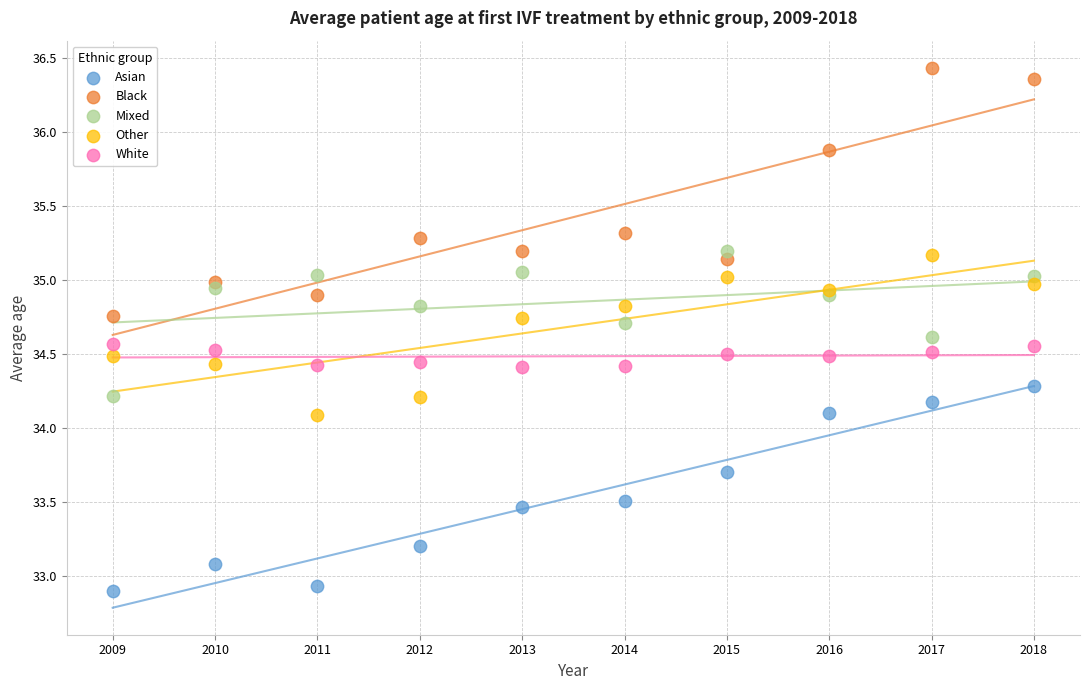

Which series reaches the maximum Y coordinate?

Black